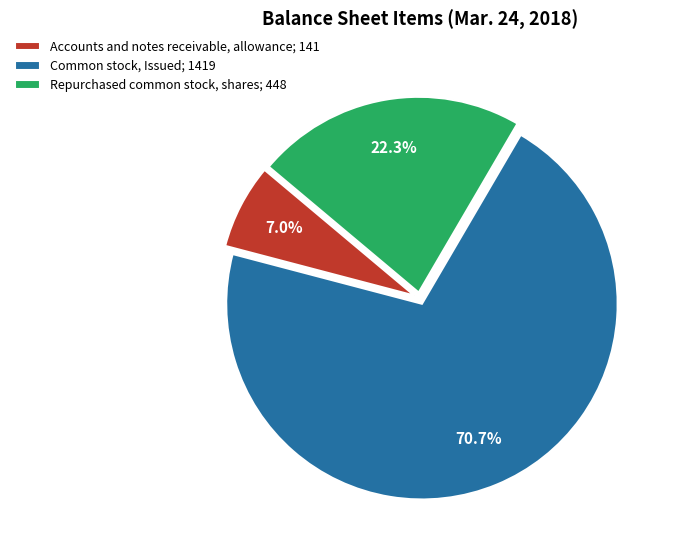

What is the largest slice in the pie chart?

Common stock, Issued